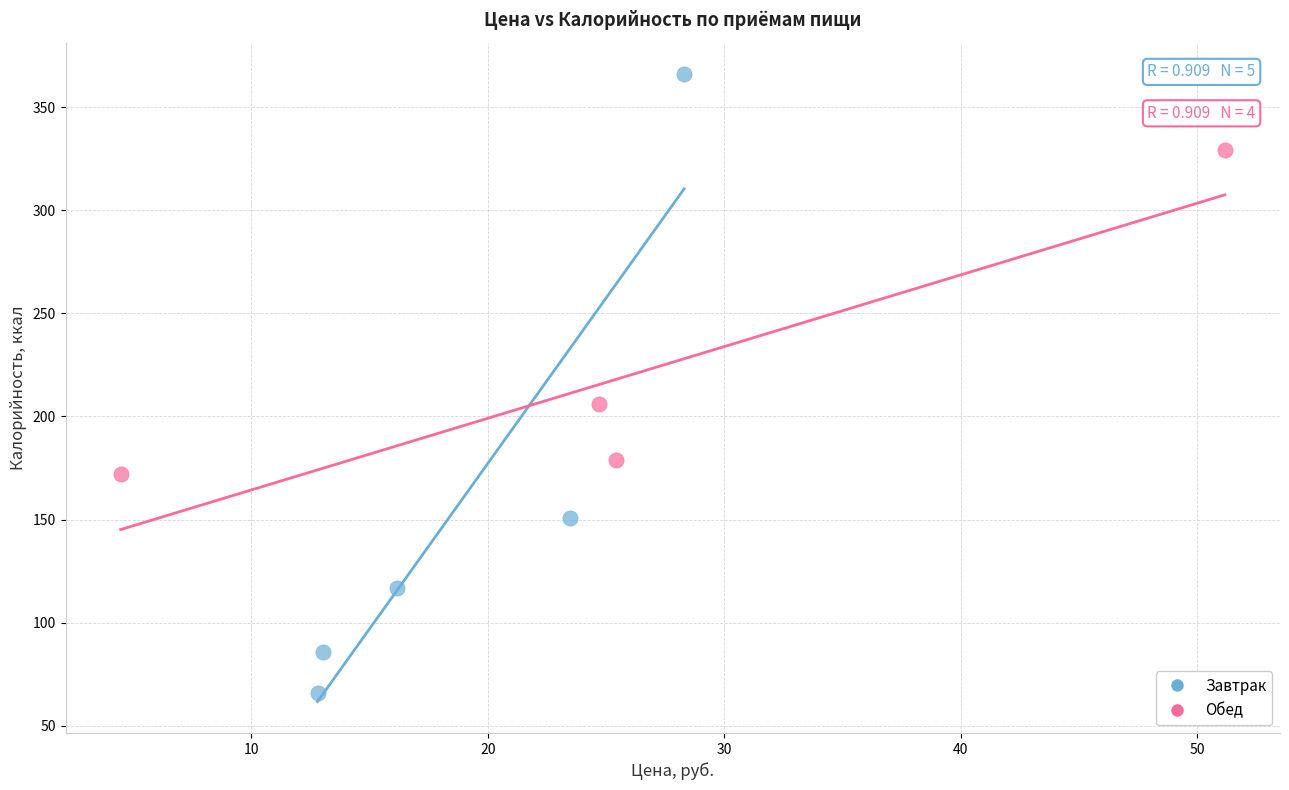

Which series reaches the minimum Y coordinate?

Завтрак